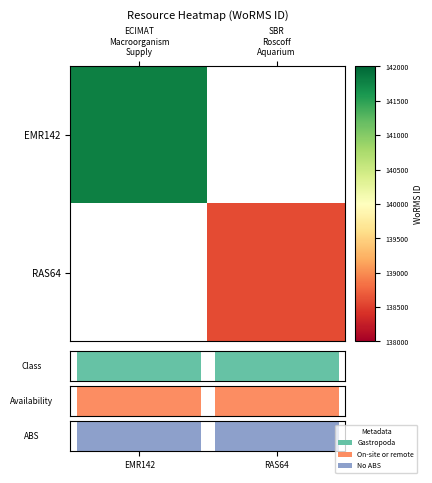

Is the value of RAS64 at SBR Roscoff Aquarium greater than the value of EMR142 at ECIMAT Macroorganism Supply?

No